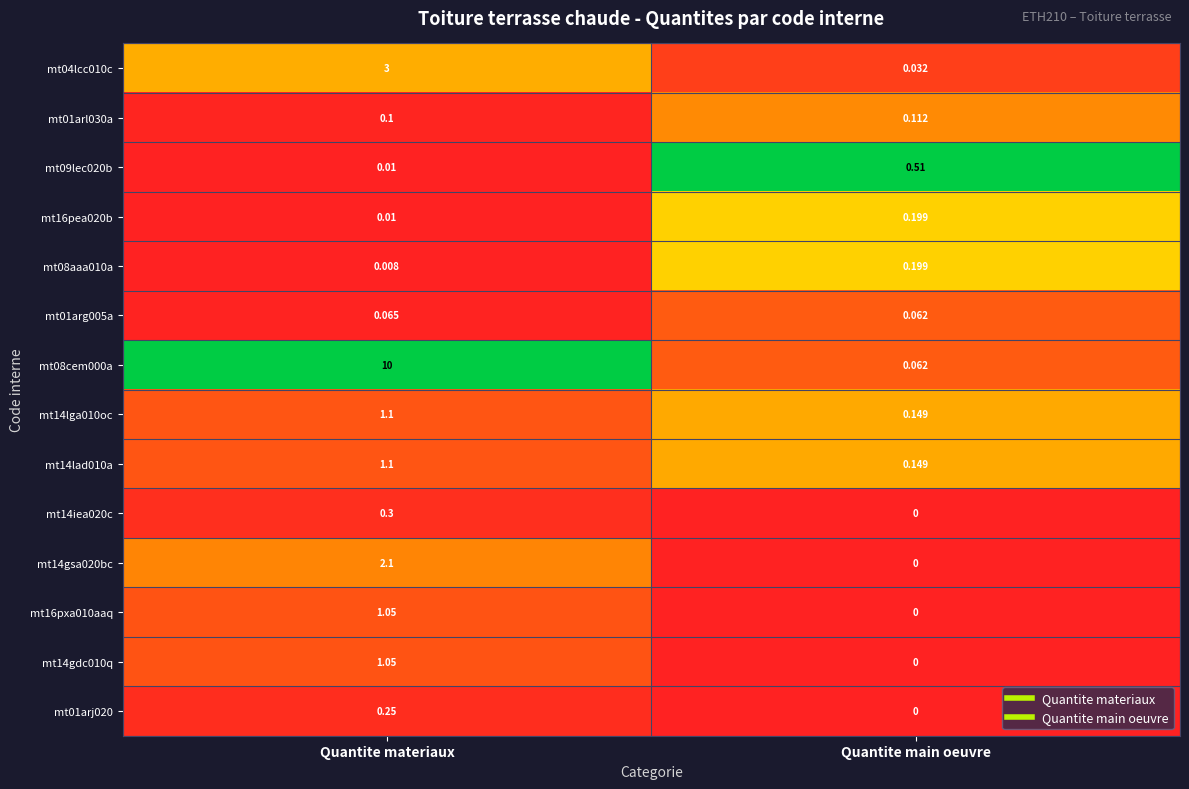

Where is mt14gsa020bc nearest to the value 1?

Quantite main oeuvre